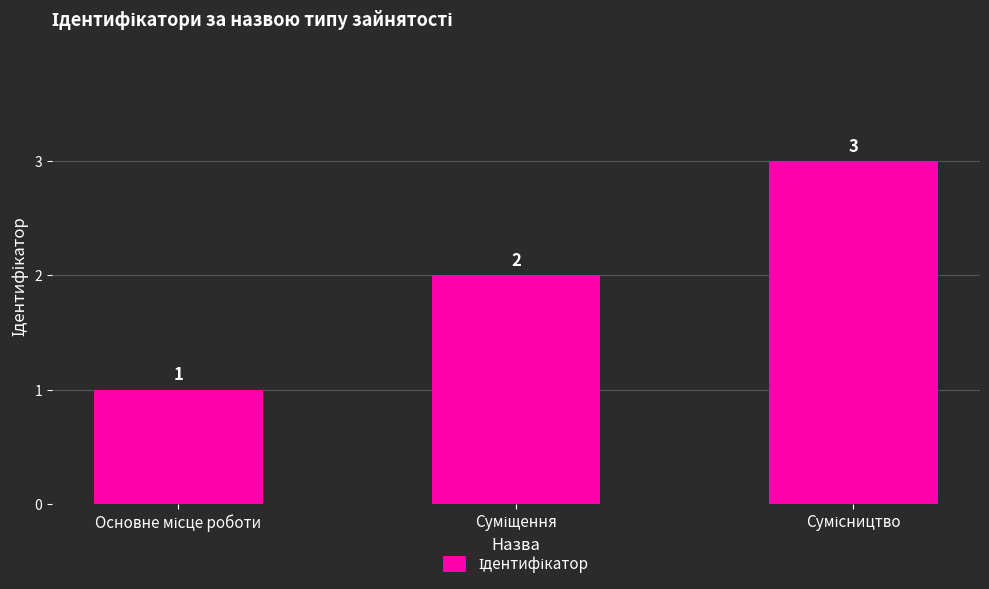

How many values are below 2?

1